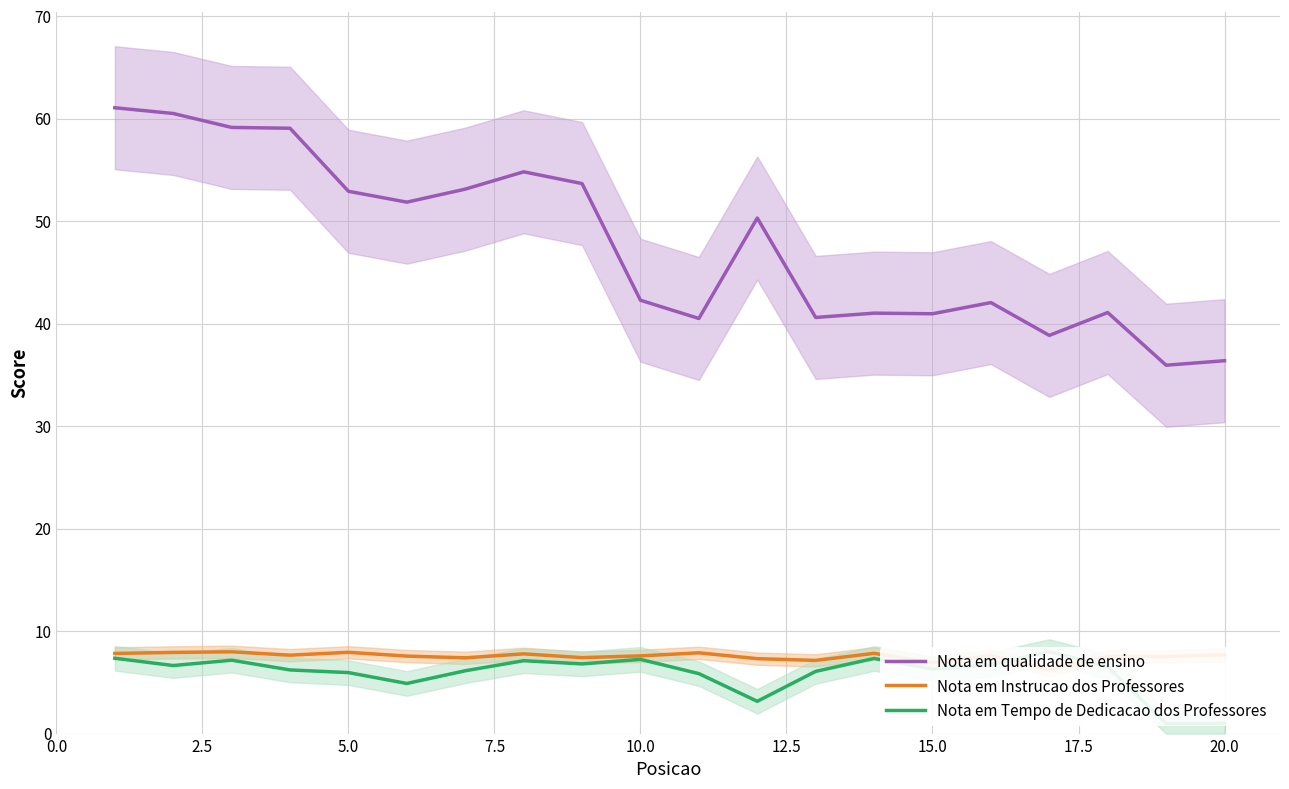

What are all the series names shown in the legend?

Nota em qualidade de ensino, Nota em Instrucao dos Professores, Nota em Tempo de Dedicacao dos Professores